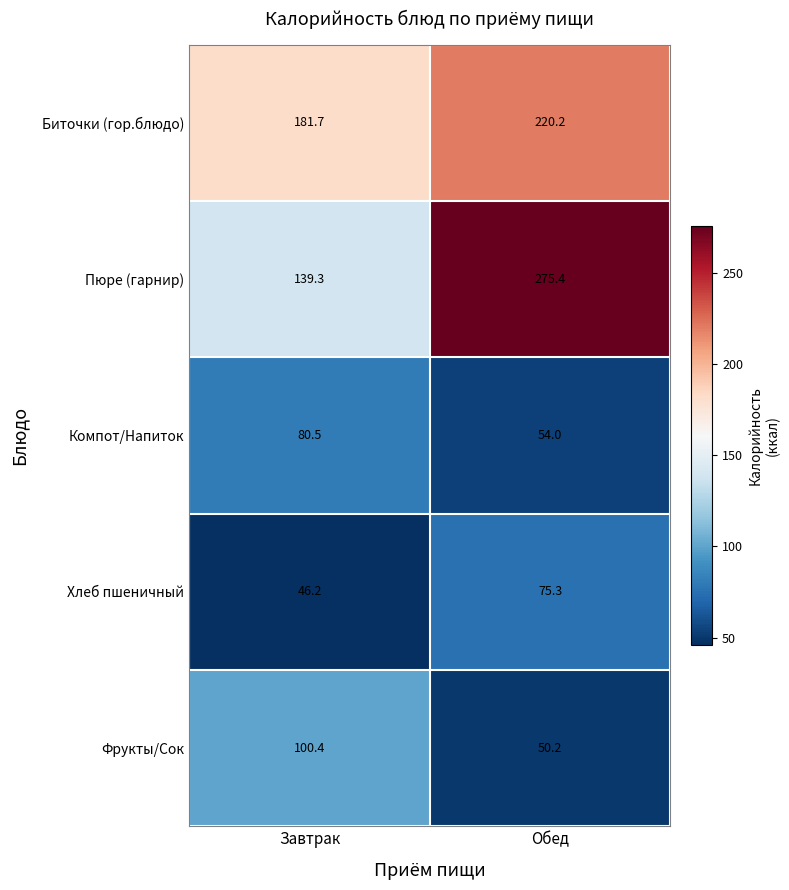

Which series has the largest total across all categories?

Пюре (гарнир)